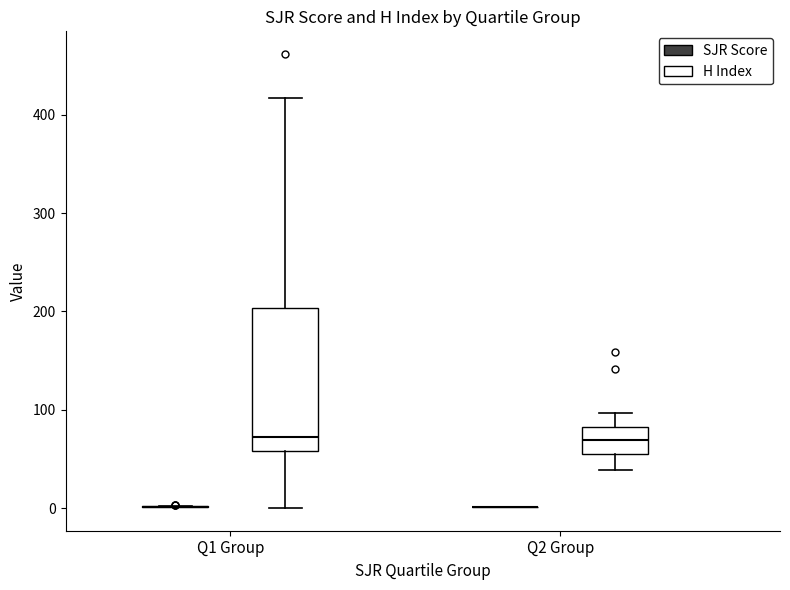

Where is the upper edge of the box for Q2 Group (H Index) on the y-axis? The values are not printed on the chart, so give them approximately, as read against the axis.

80